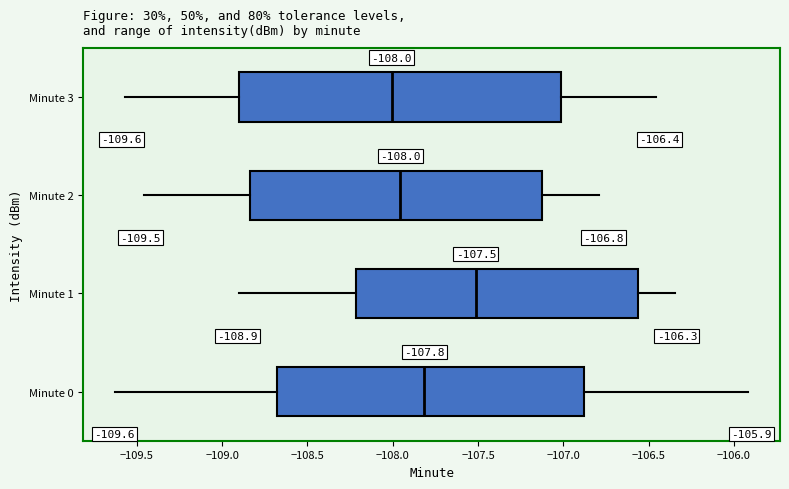

Comparing the boxes themselves (not the whiskers), which one is the widest?

Minute 3